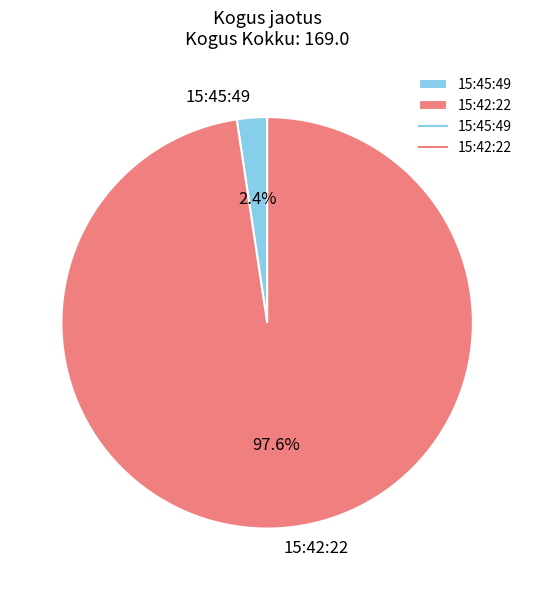

How many segments does this pie chart have?

2